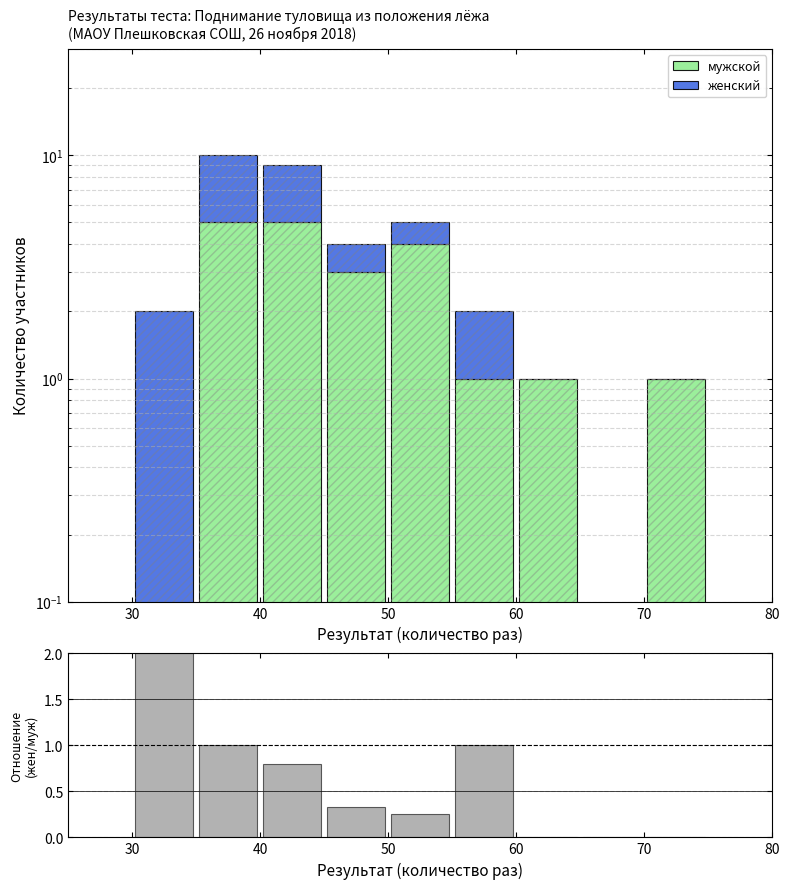

Is it true that женский / мужской equals 0.8 at 40?

True